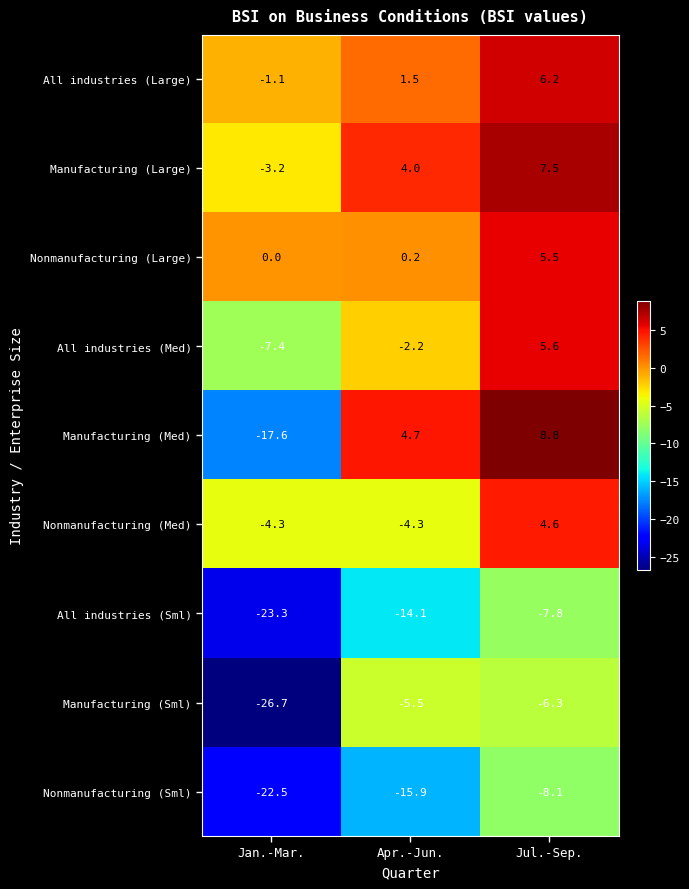

What is the smallest value displayed?

-26.7